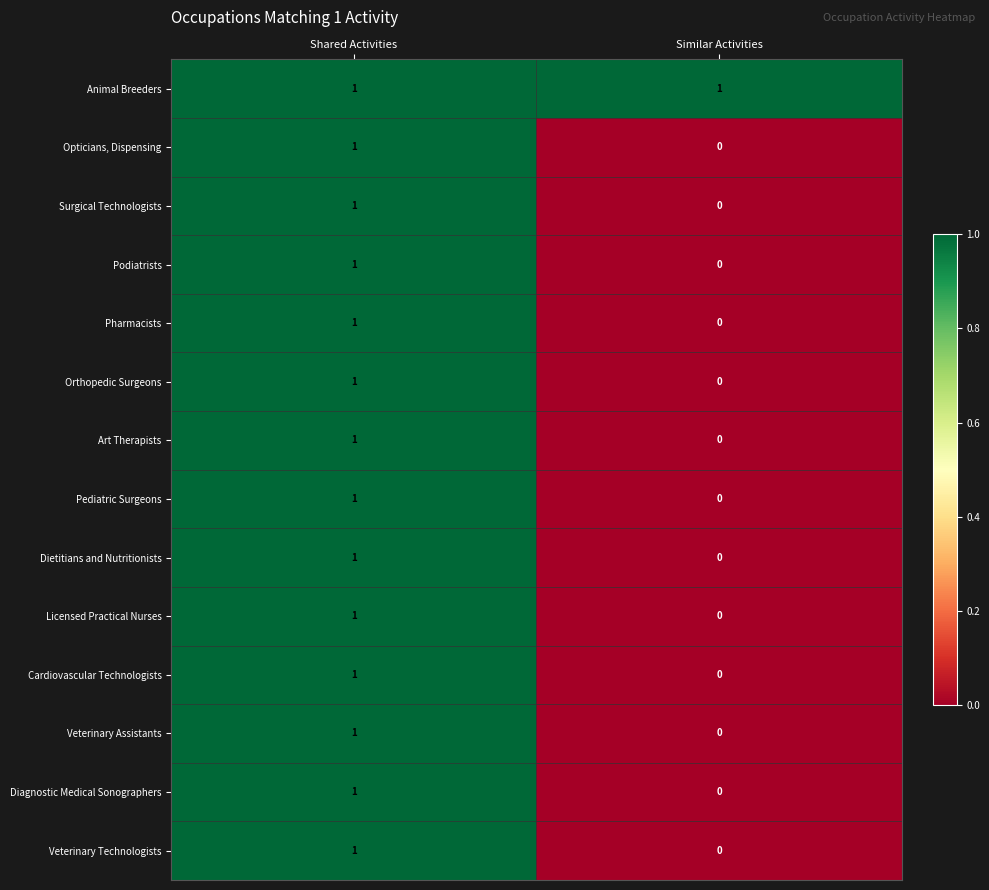

Reading left to right, extract all data points from this chart.

Animal Breeders: 1	1
Opticians, Dispensing: 1	0
Surgical Technologists: 1	0
Podiatrists: 1	0
Pharmacists: 1	0
Orthopedic Surgeons: 1	0
Art Therapists: 1	0
Pediatric Surgeons: 1	0
Dietitians and Nutritionists: 1	0
Licensed Practical Nurses: 1	0
Cardiovascular Technologists: 1	0
Veterinary Assistants: 1	0
Diagnostic Medical Sonographers: 1	0
Veterinary Technologists: 1	0